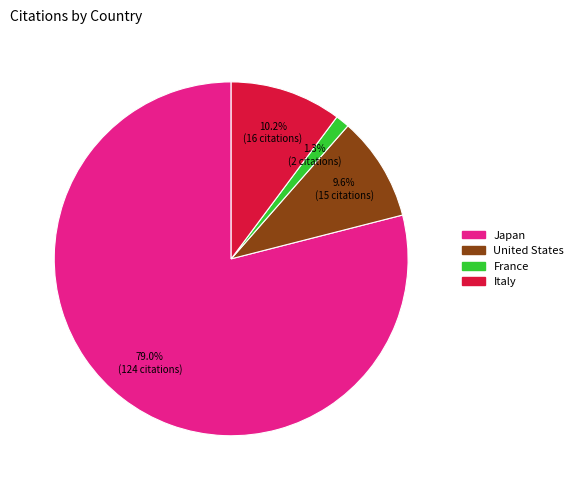

The France slice represents 1% of the pie. True or false?

True